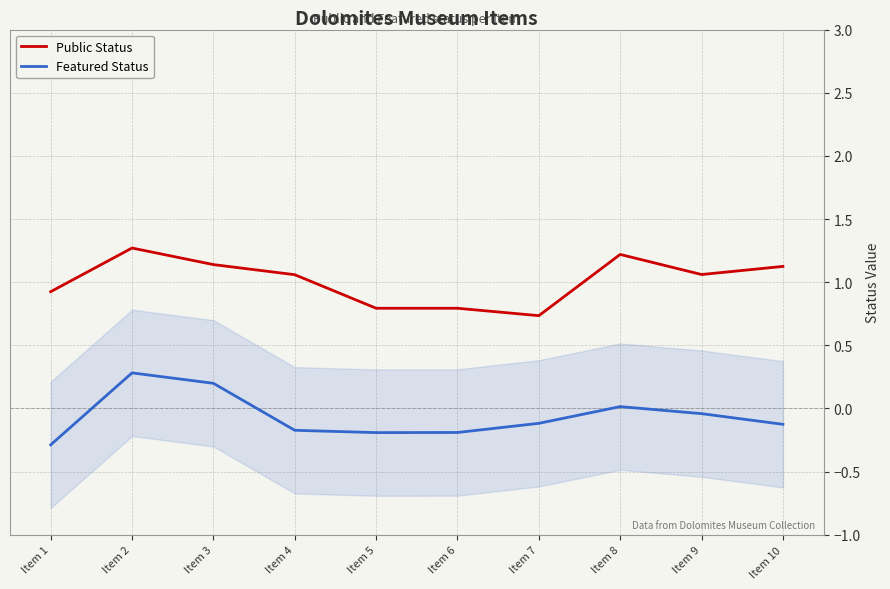

What is the lowest value of the Featured Status series?

-0.3